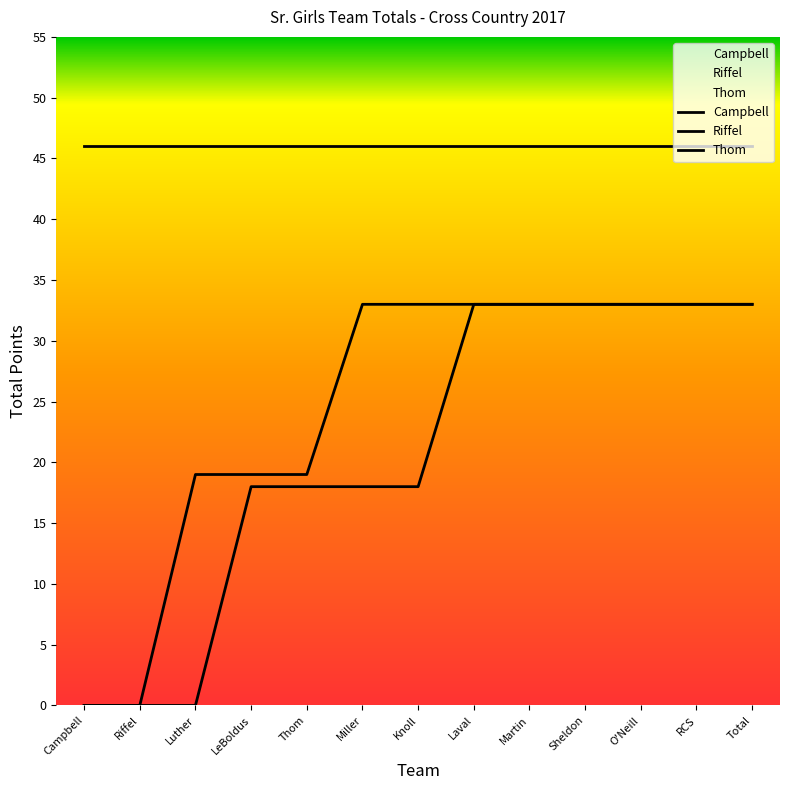

At which label is Riffel closest to 16?

Luther